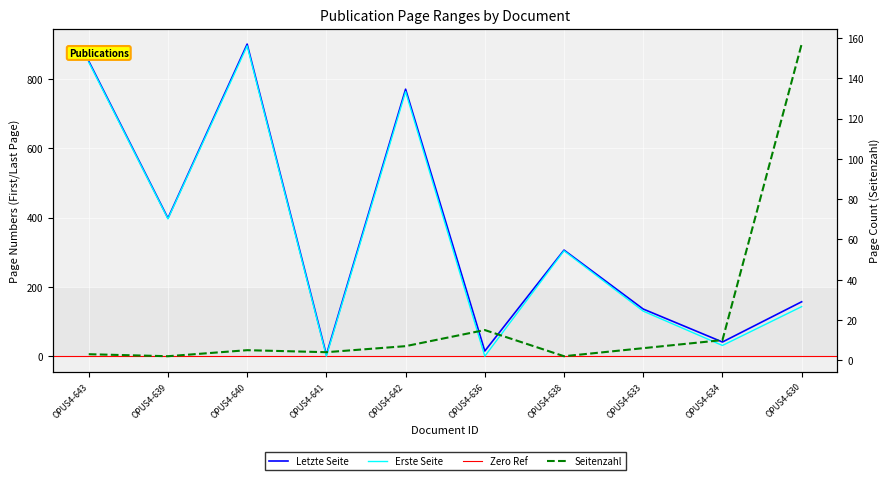

How many interior local peaks does the Erste Seite series have?

3